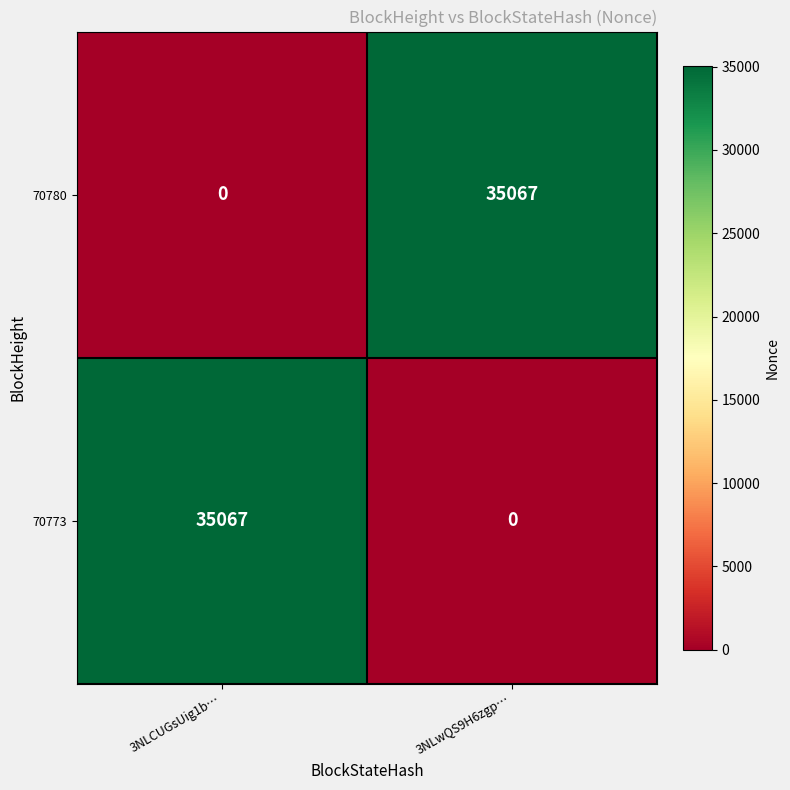

Which category has the lowest value in the 70780 series?

3NLCUGsUig1b…